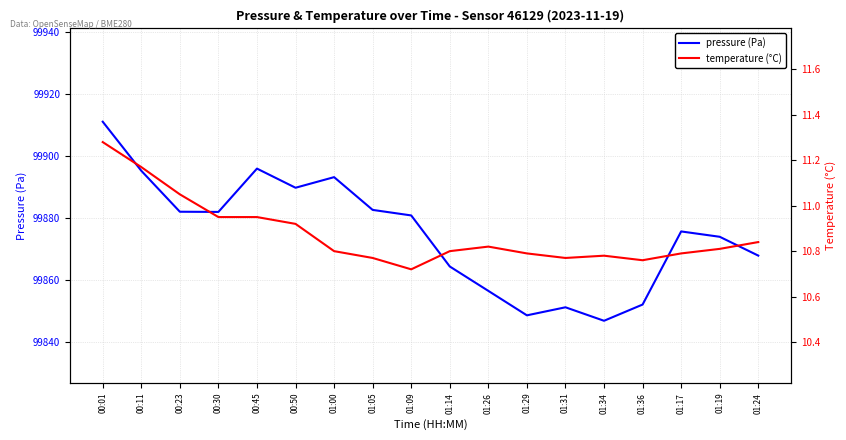

True or false: temperature (°C) and pressure (Pa) intersect in this chart.

False